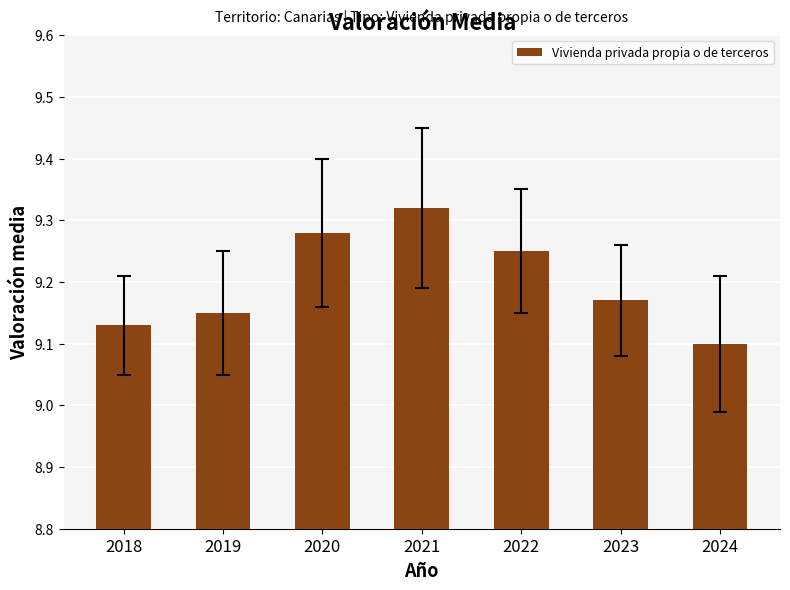

How many distinct data groups are displayed?

1